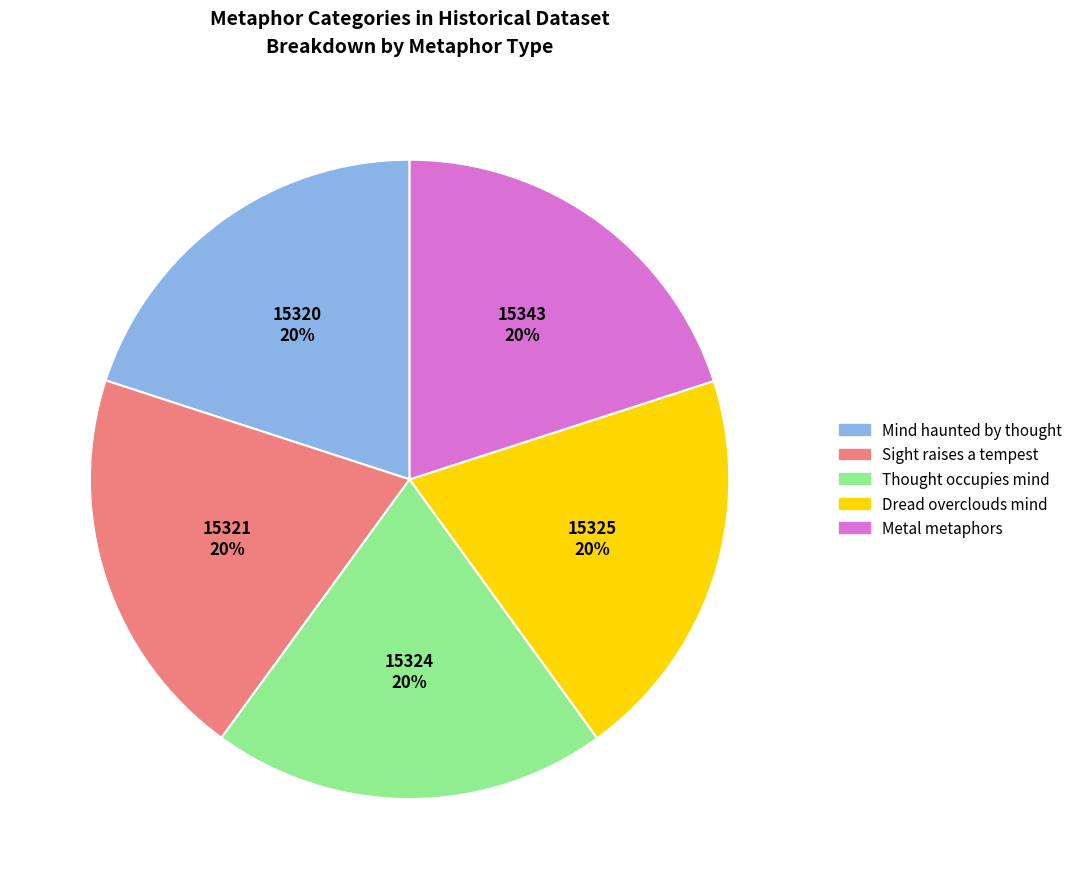

Count the number of slices in the pie.

5